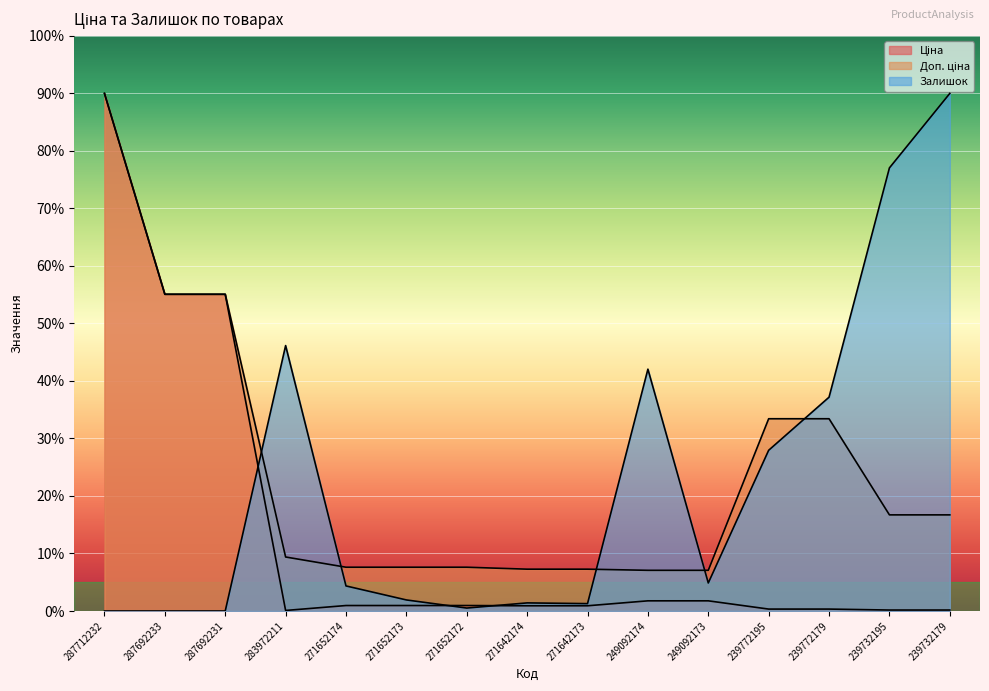

How many data points in Залишок are less than 4?

7